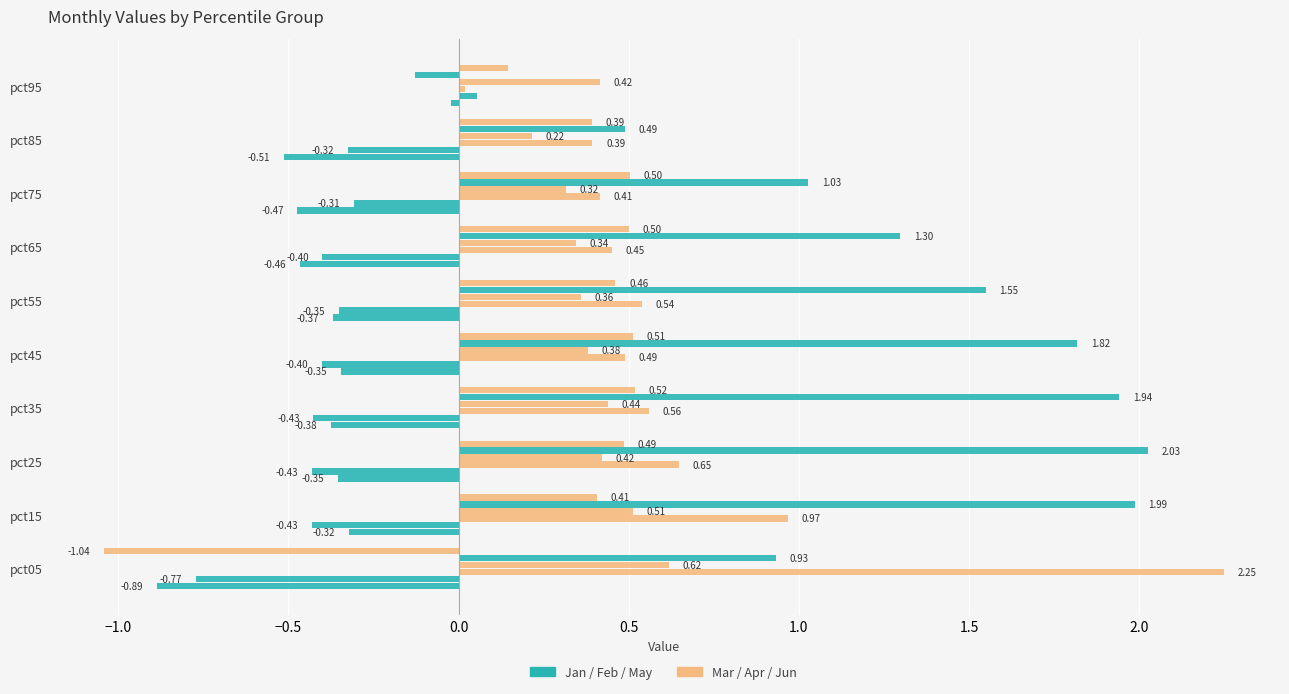

How many distinct data groups are displayed?

6